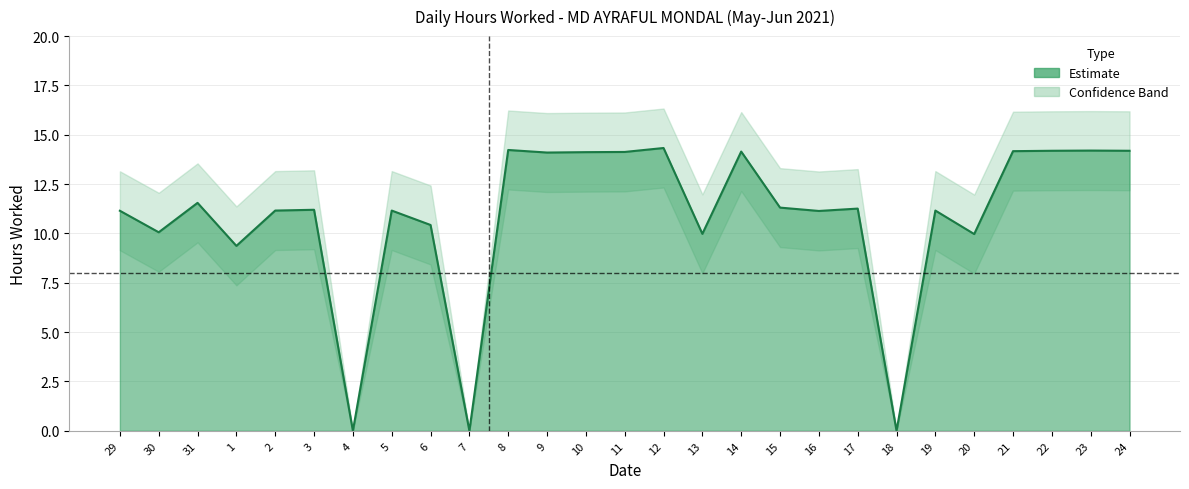

Reading left to right, list all the values displayed in this chart.

Hours Worked: 11.2	10.1	11.6	9.4	11.2	11.2	0.0	11.2	10.4	0.0	14.2	14.1	14.1	14.1	14.3	10.0	14.2	11.3	11.1	11.3	0.0	11.2	10.0	14.2	14.2	14.2	14.2
Hours Upper: 13.2	12.1	13.6	11.4	13.2	13.2	0.0	13.2	12.4	0.0	16.2	16.1	16.1	16.1	16.3	12.0	16.1	13.3	13.1	13.3	0.0	13.2	12.0	16.2	16.2	16.2	16.2
Hours Lower: 9.2	8.1	9.6	7.4	9.2	9.2	0.0	9.2	8.4	0.0	12.2	12.1	12.1	12.1	12.3	8.0	12.2	9.3	9.1	9.3	0.0	9.2	8.0	12.2	12.2	12.2	12.2